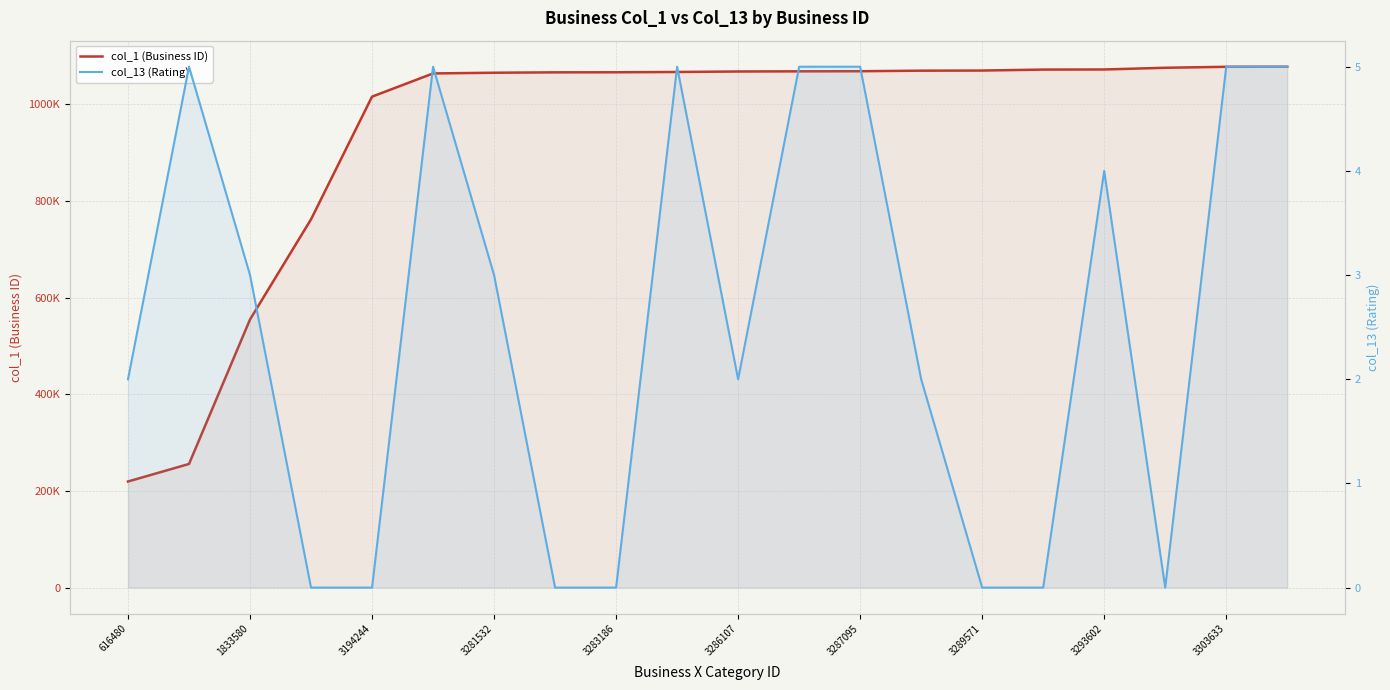

True or false: col_13 (Rating) and col_1 (Business ID) intersect in this chart.

False